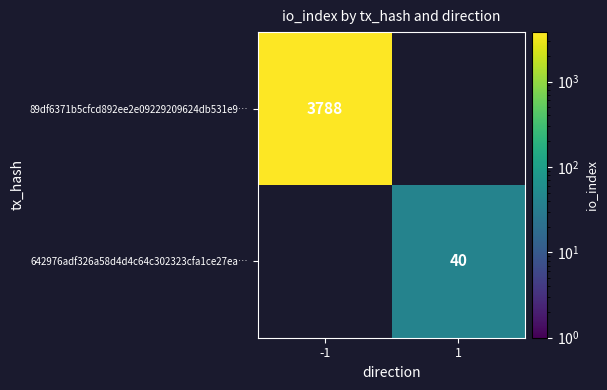

True or false: 89df6371b5cfcd892ee2e09229209624db531e9… has a value of 3788 at -1.

True